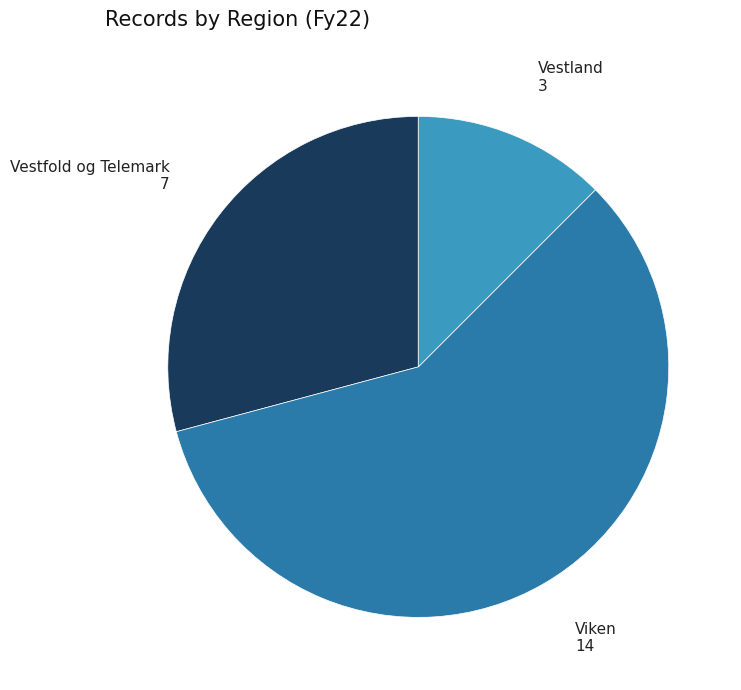

Which has a higher value, Viken or Vestland?

Viken